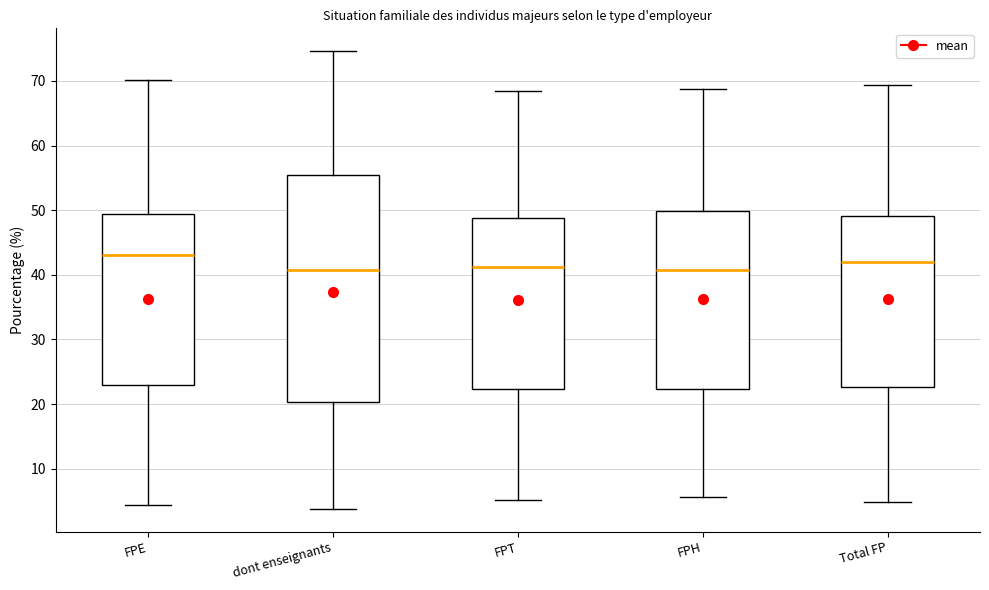

Where does the upper whisker of the box for Total FP end on the y-axis? The values are not printed on the chart, so give them approximately, as read against the axis.

69